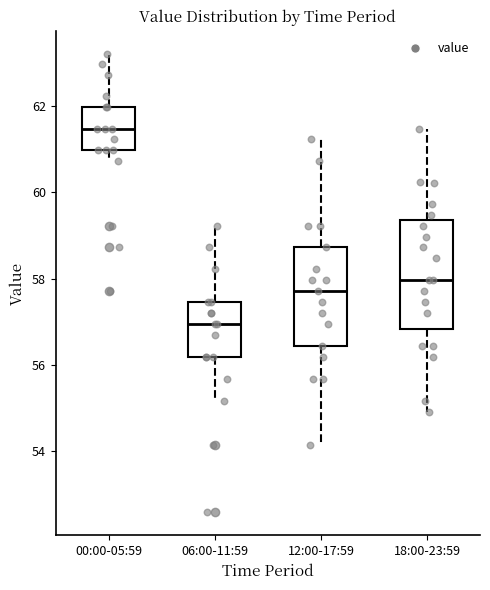

Which box is the tallest, from its lower edge to its upper edge?

18:00-23:59